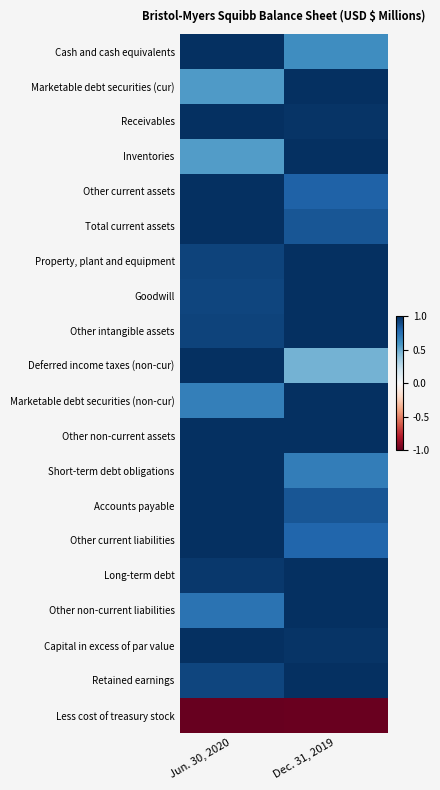

What is the difference between the highest and lowest values at Dec. 31, 2019?

2.0